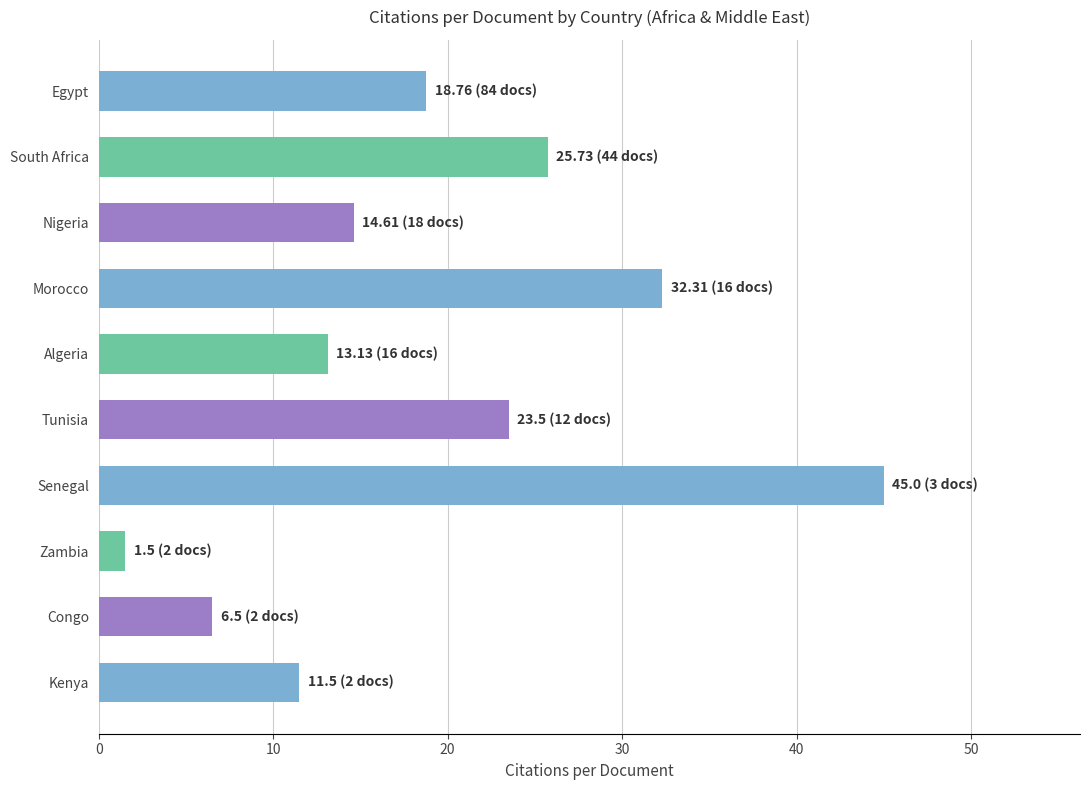

Does the chart contain any negative values?

No